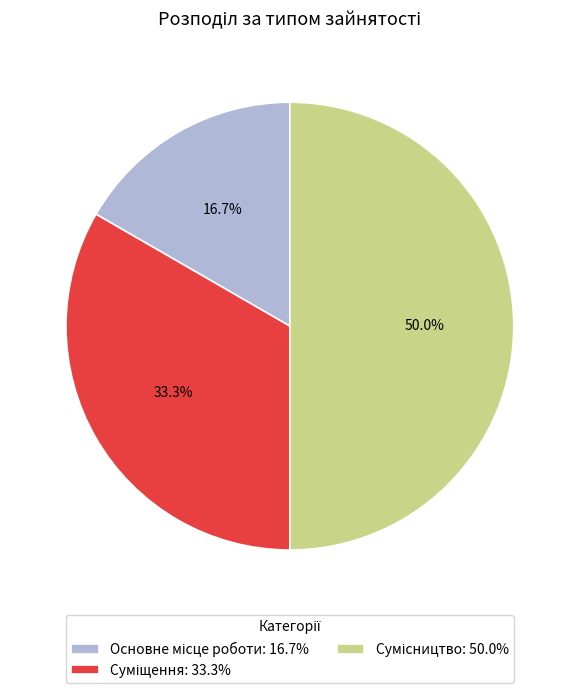

To the nearest percent, what is the difference between the largest and smallest slice percentages?

33%